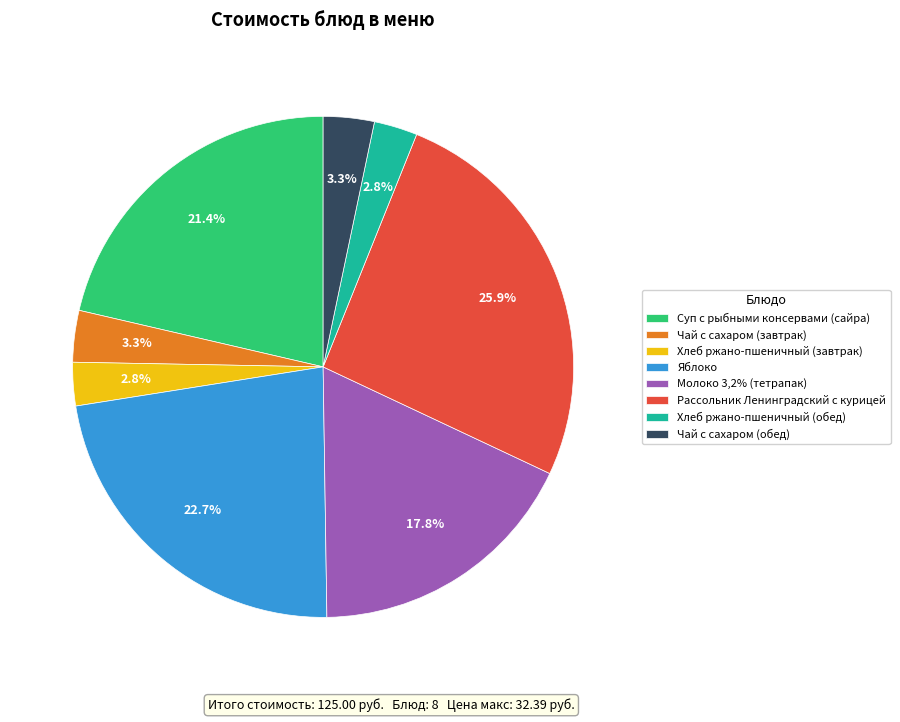

True or false: Чай с сахаром (завтрак) accounts for 3% of the total.

True